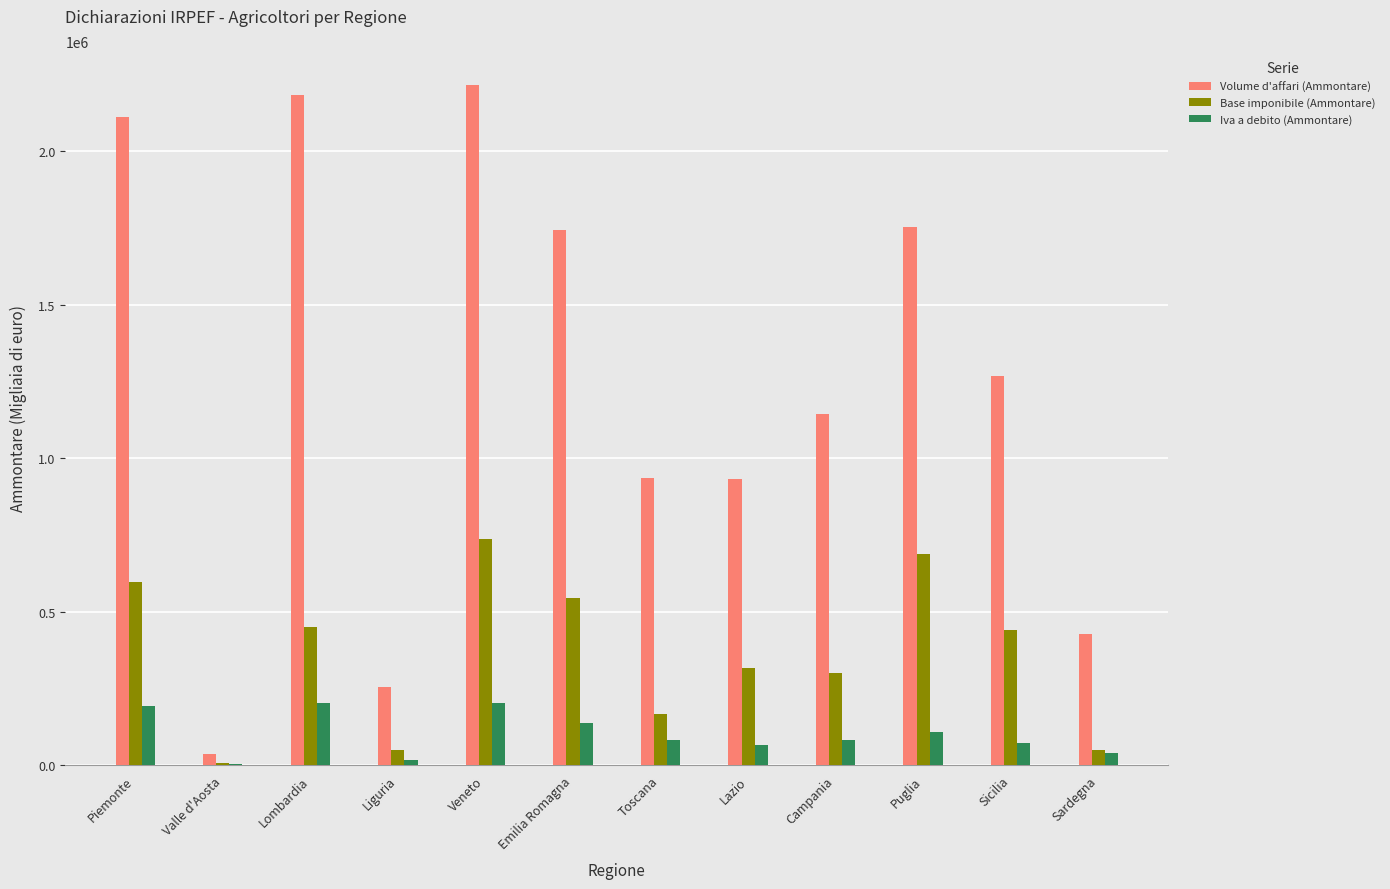

At which category does the chart reach its peak across all series?

Veneto